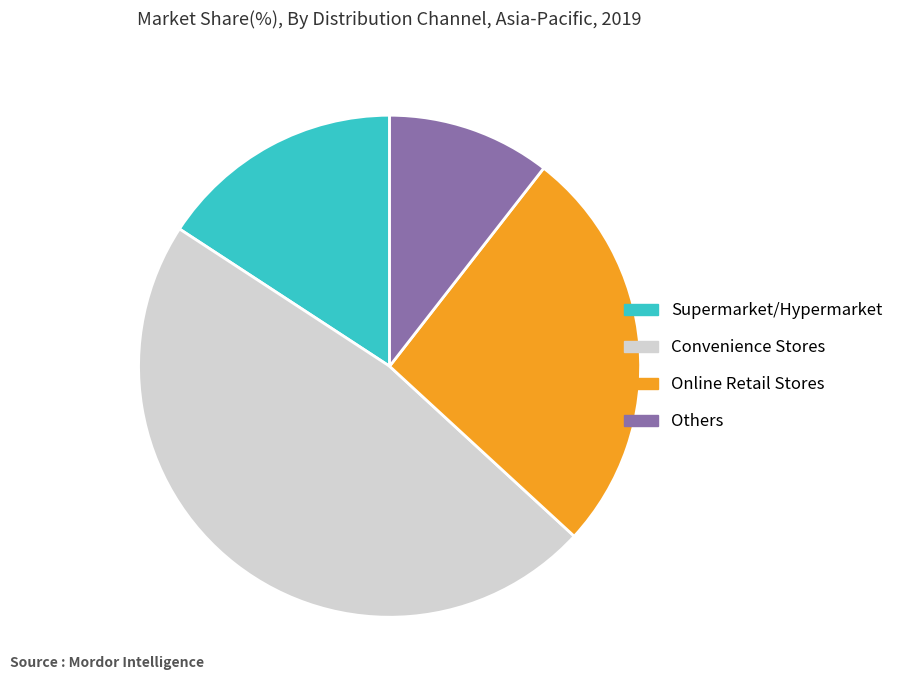

How many segments does this pie chart have?

4